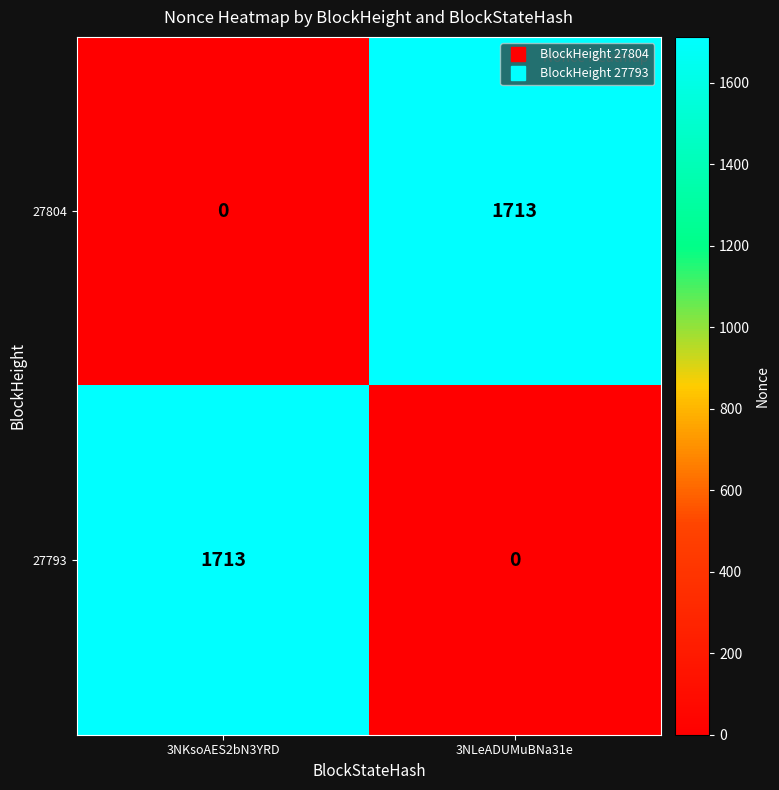

What is the spread (max minus min) of values at 3NKsoAES2bN3YRD?

1713